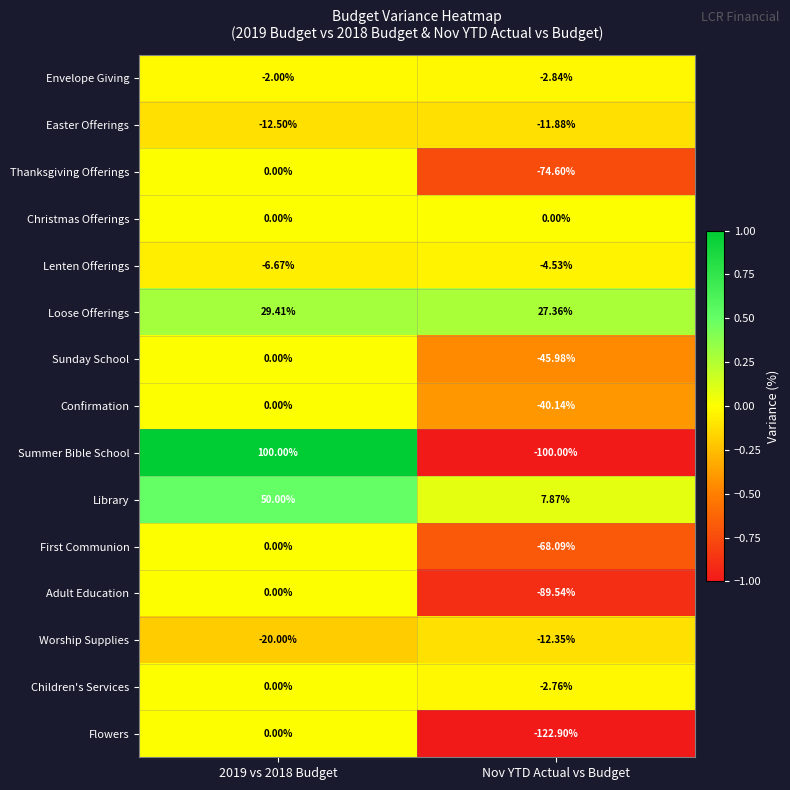

Which series has the largest range (max minus min)?

Summer Bible School